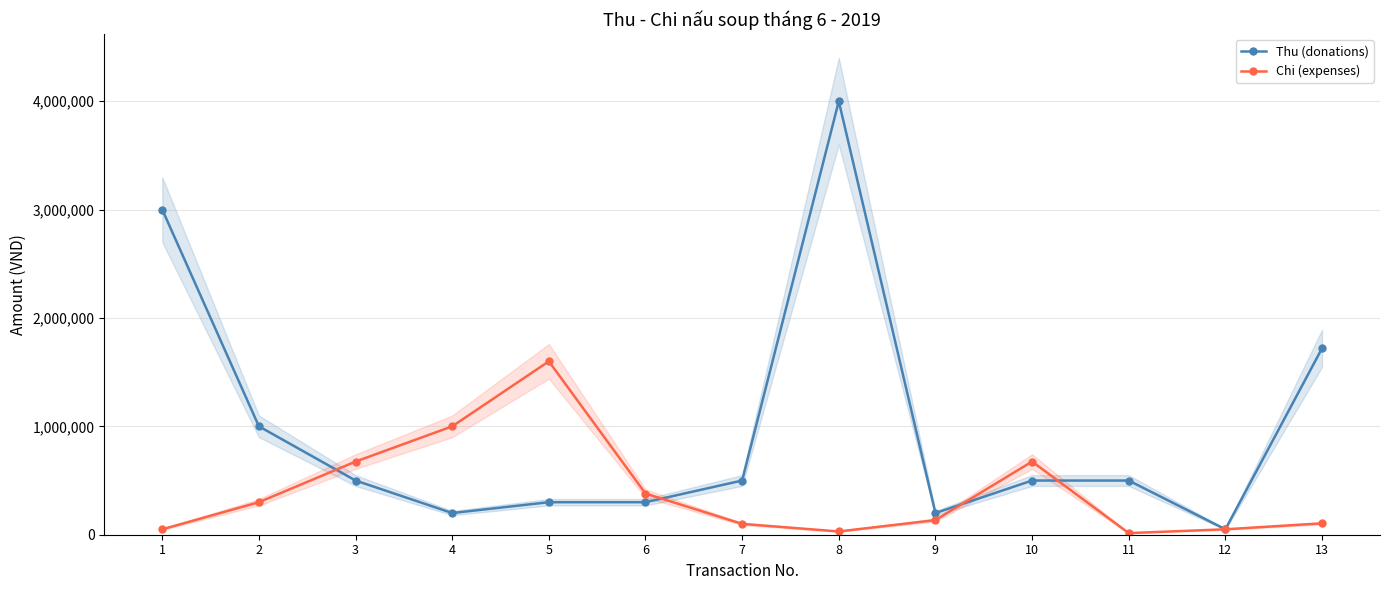

Does the chart display data point markers on the line(s)?

Yes